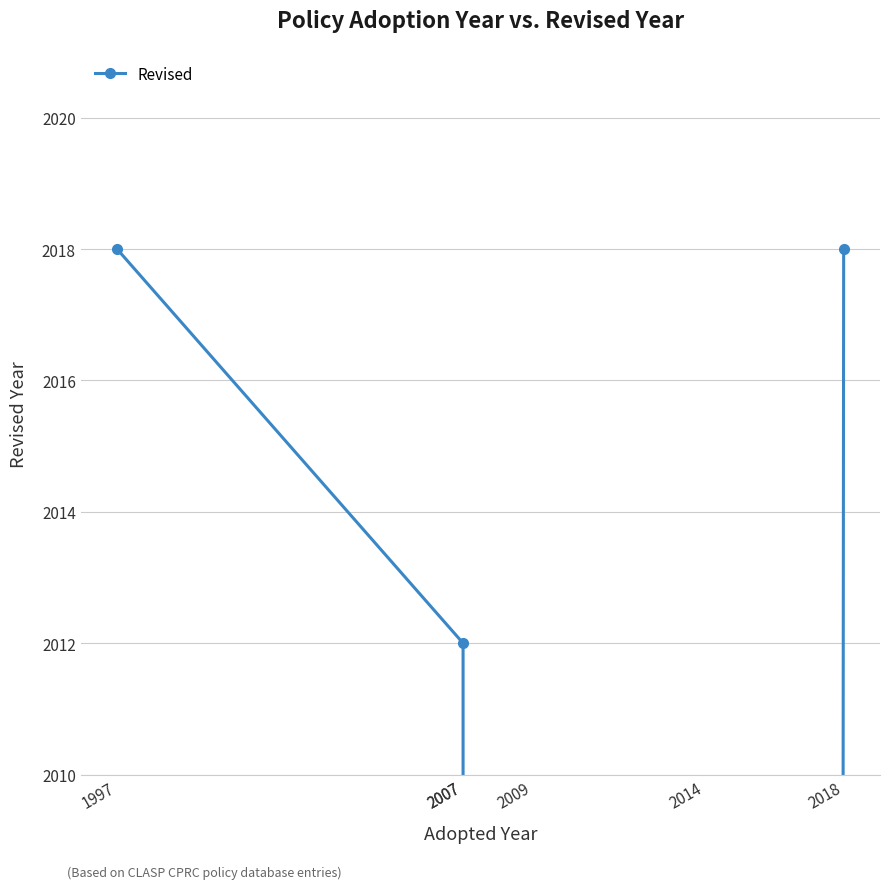

Reading left to right, what are all the values shown in this chart?

2018	2012	0	0	0	2018